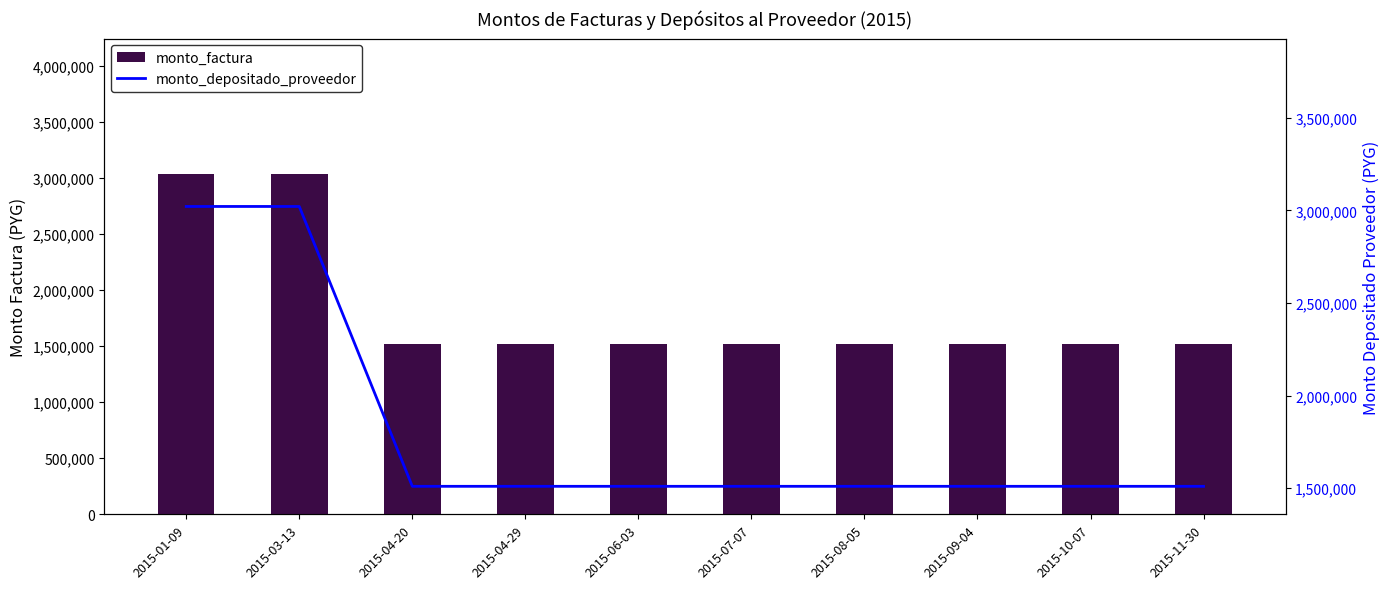

Which category has the highest value across all series?

2015-01-09